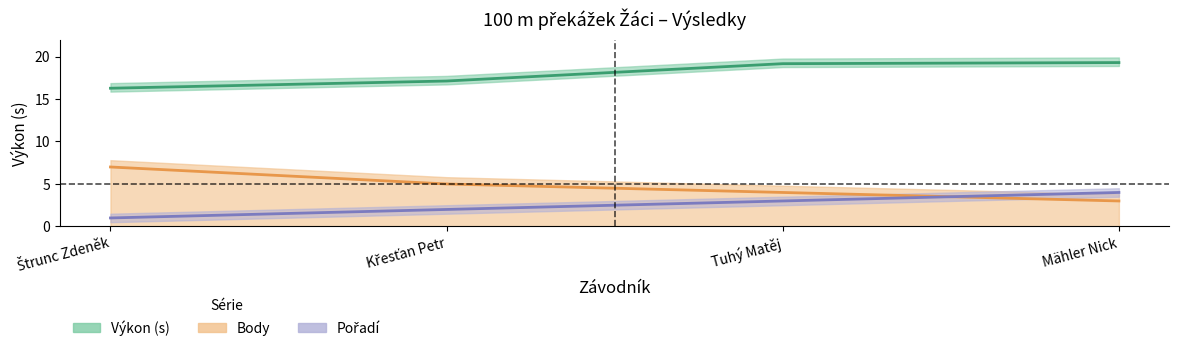

Reading left to right, transcribe all the data shown in this chart.

Pořadí: 1.0	2.0	3.0	4.0
Výkon: 16.3	17.1	19.2	19.3
Body: 7.0	5.0	4.0	3.0